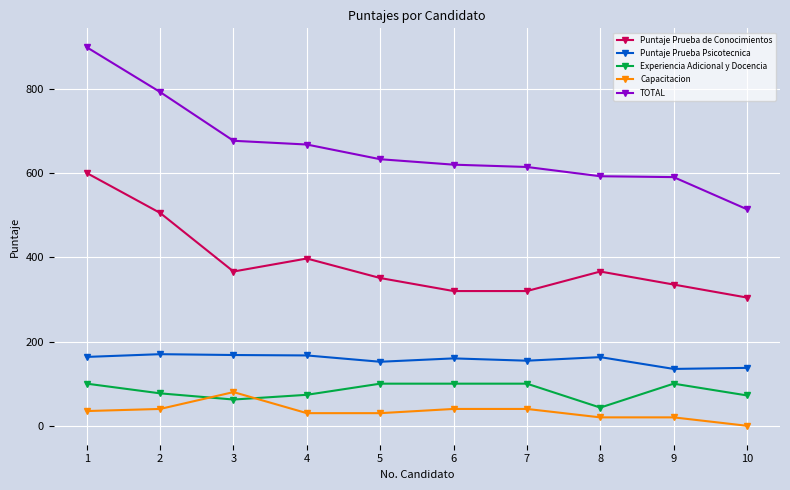

What are all the series names shown in the legend?

Puntaje Prueba de Conocimientos, Puntaje Prueba Psicotecnica, Experiencia Adicional y Docencia, Capacitacion, TOTAL